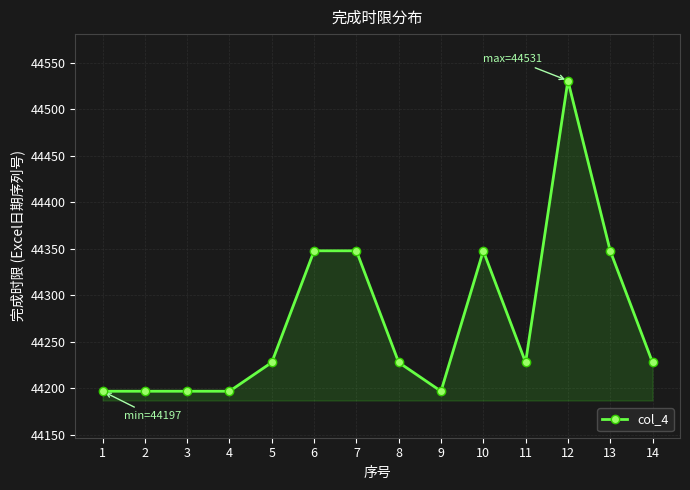

What is the difference between the maximum and minimum values?

334